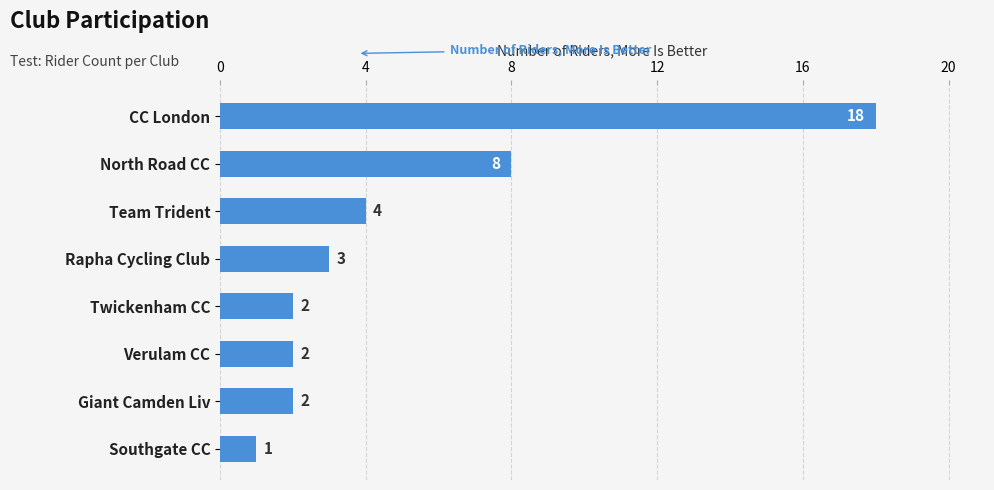

Between Team Trident and Verulam CC, which is larger?

Team Trident